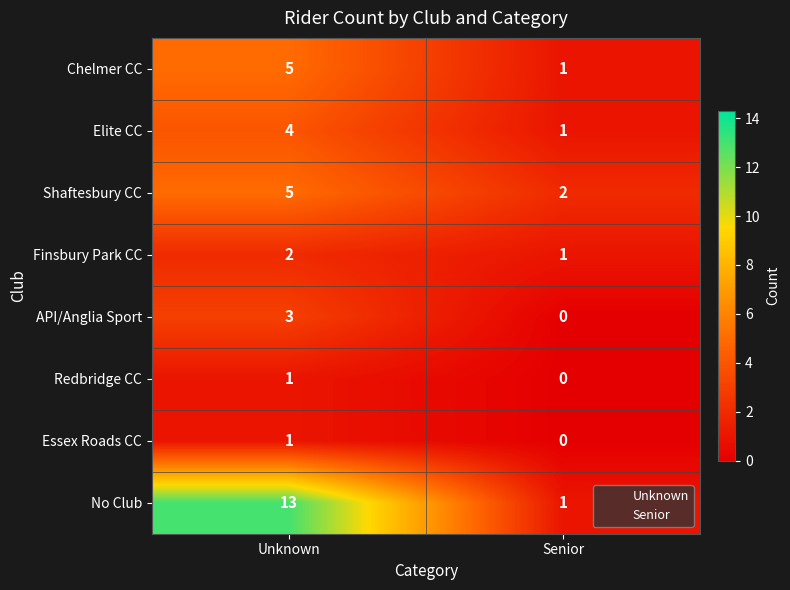

What is the sum of the No Club values at Senior and Unknown?

14